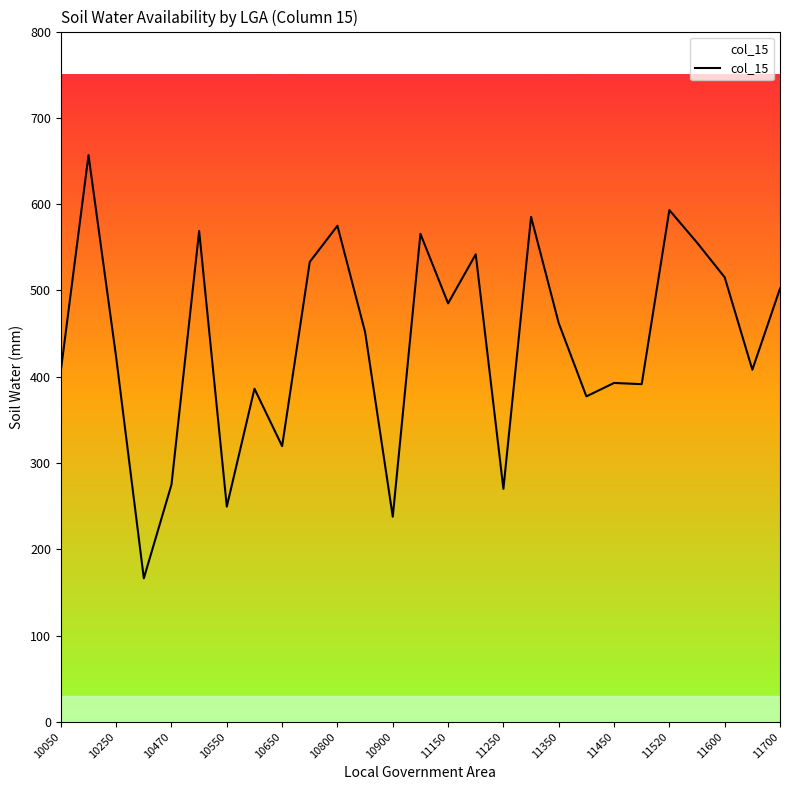

What is the greatest value displayed?

656.8